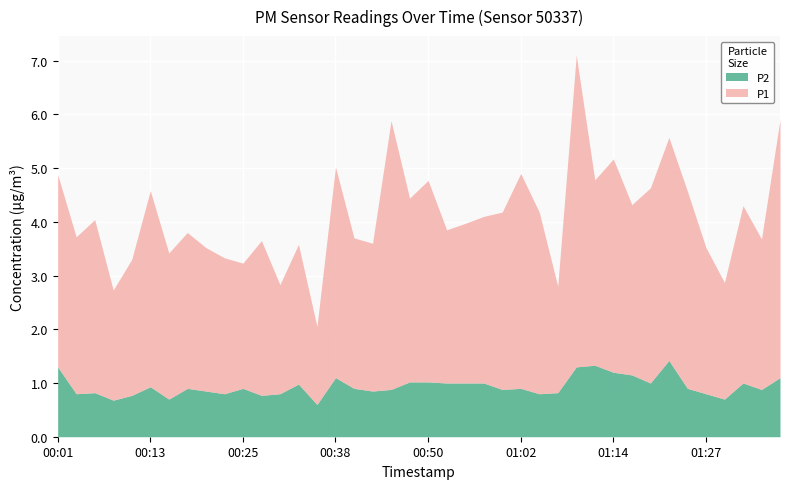

Is the value of P2 at 01:12 greater than the value of P1 at 00:13?

No